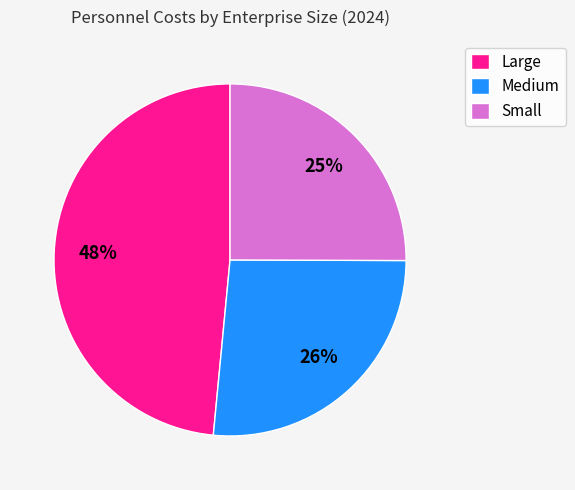

To the nearest percent, what is the difference between the Small and Large slice percentages?

23%